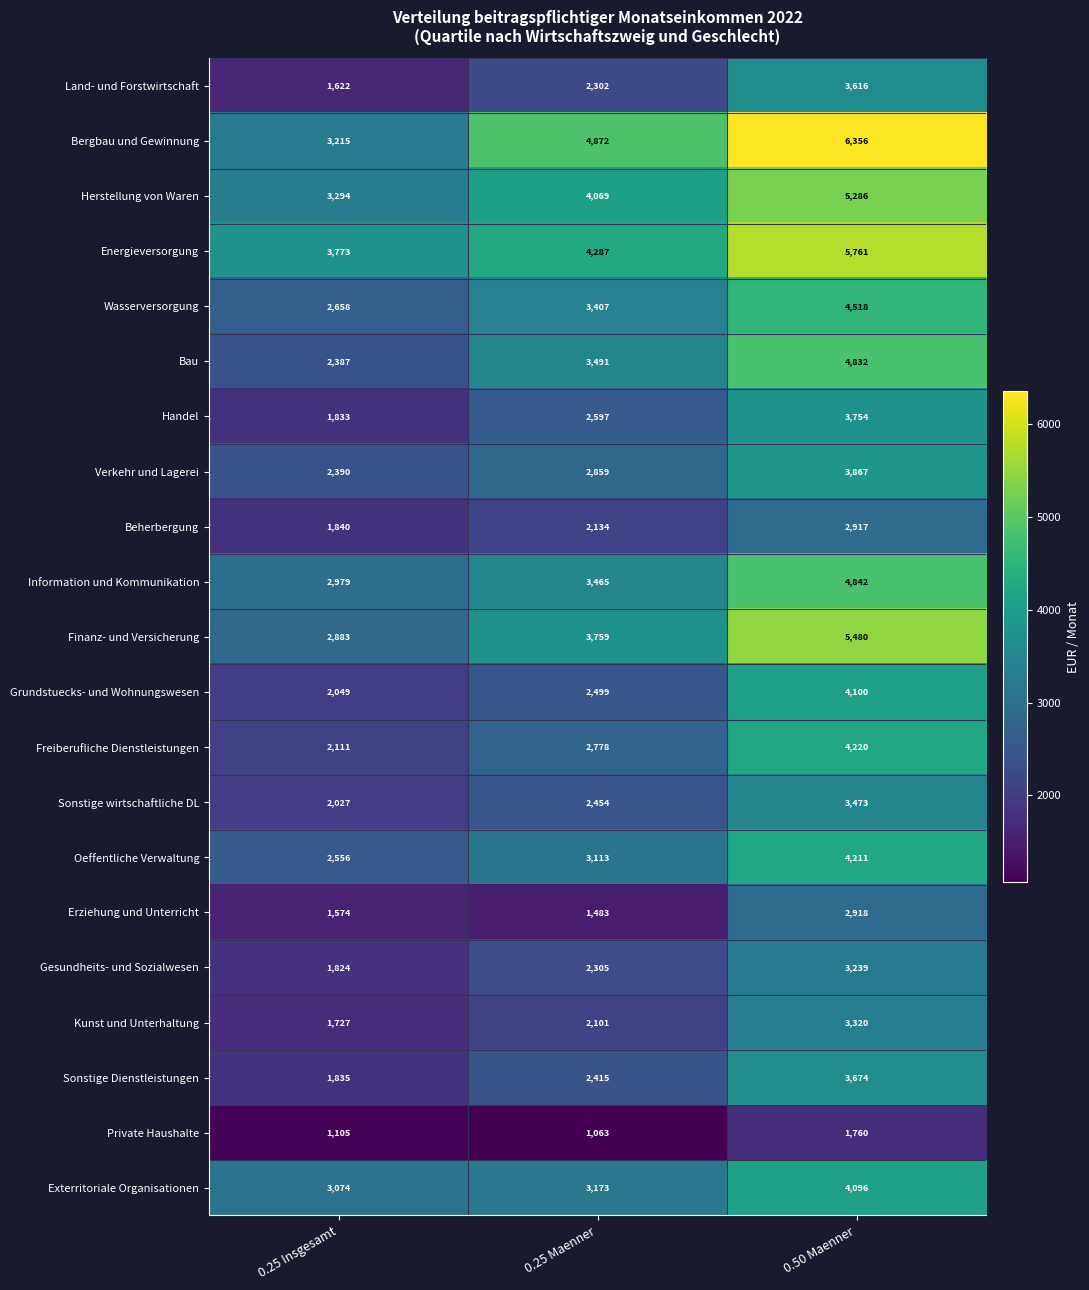

True or false: Energieversorgung has a value of 7086 at 0.25 Maenner.

False